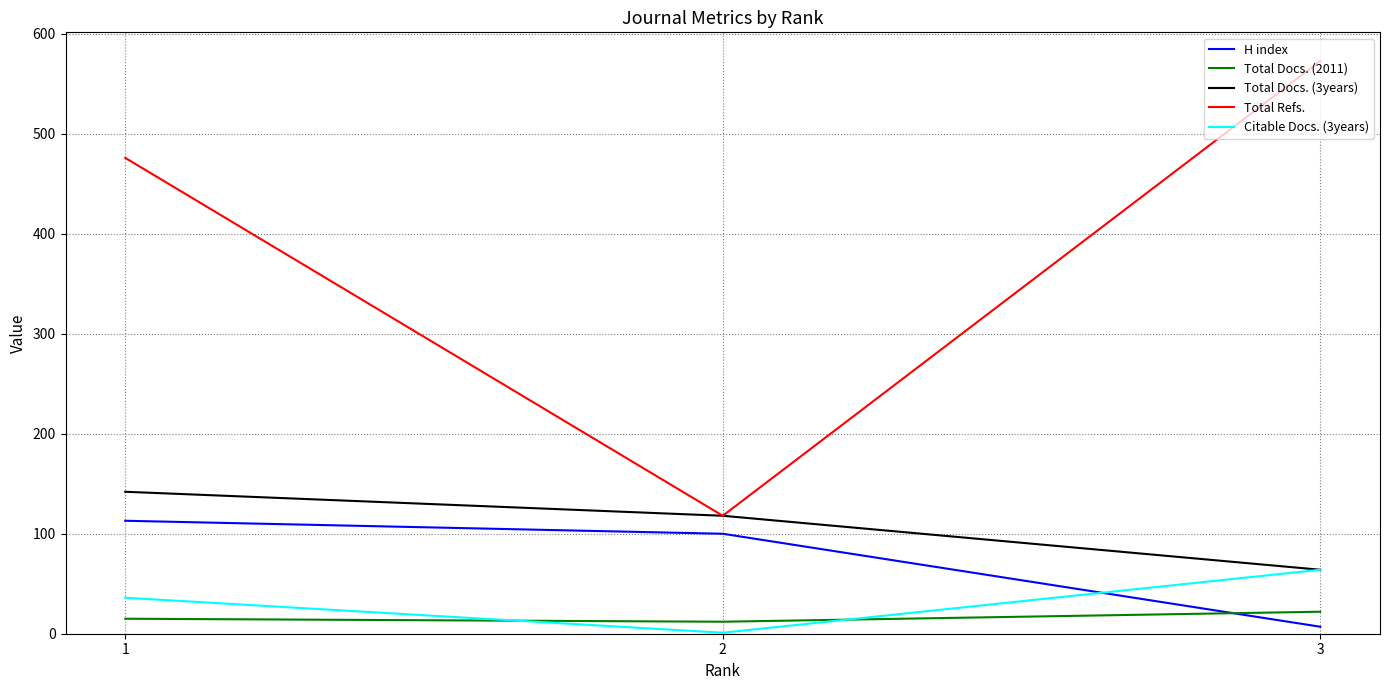

Does the chart have visible grid lines?

Yes